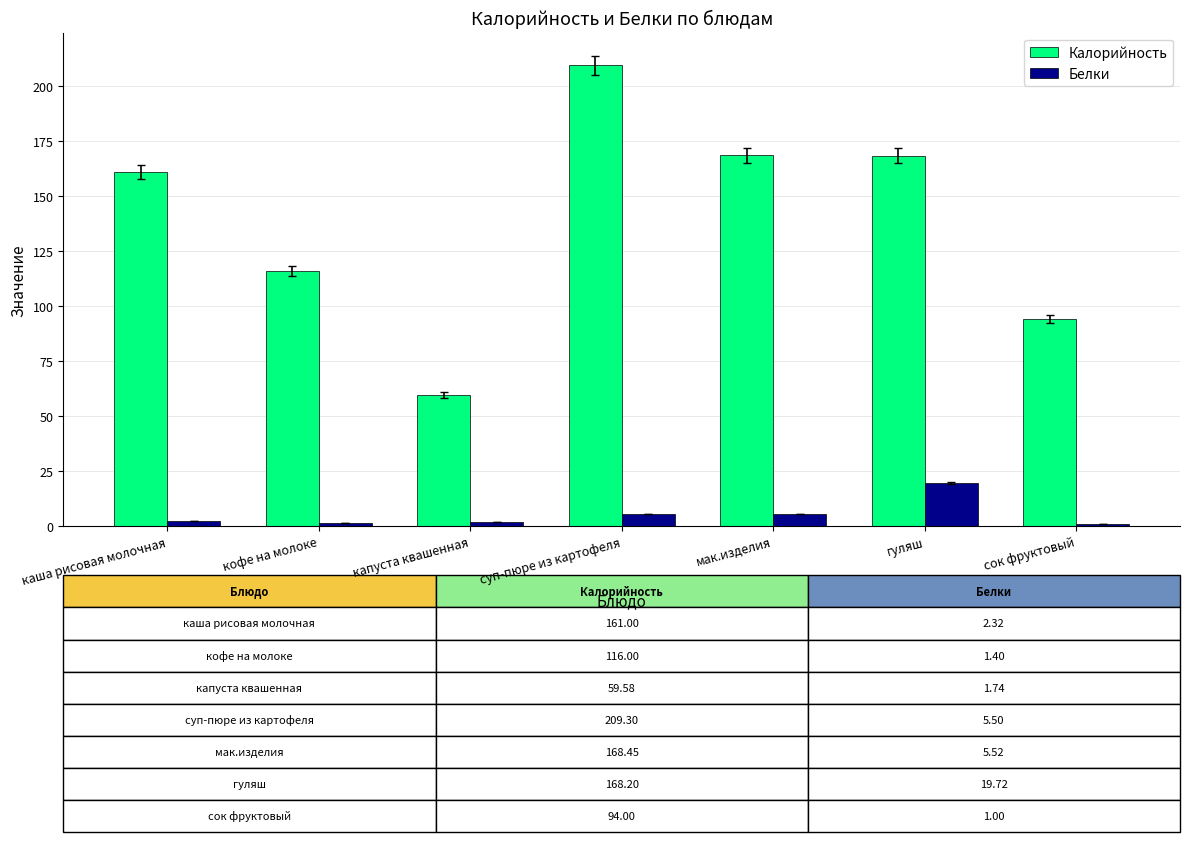

The value of Калорийность at кофе на молоке is 116.0. True or false?

True